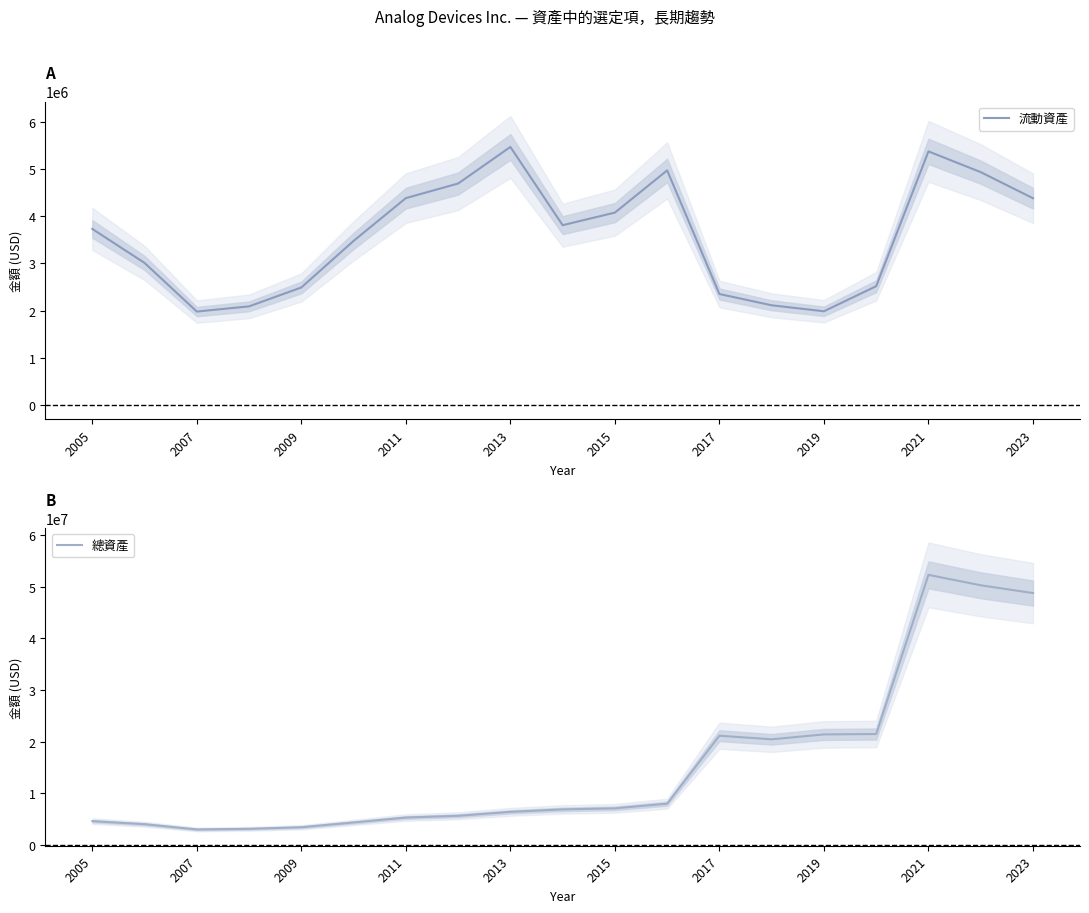

What is the value of the 流動資產 point at the 16th from the left?

2517688